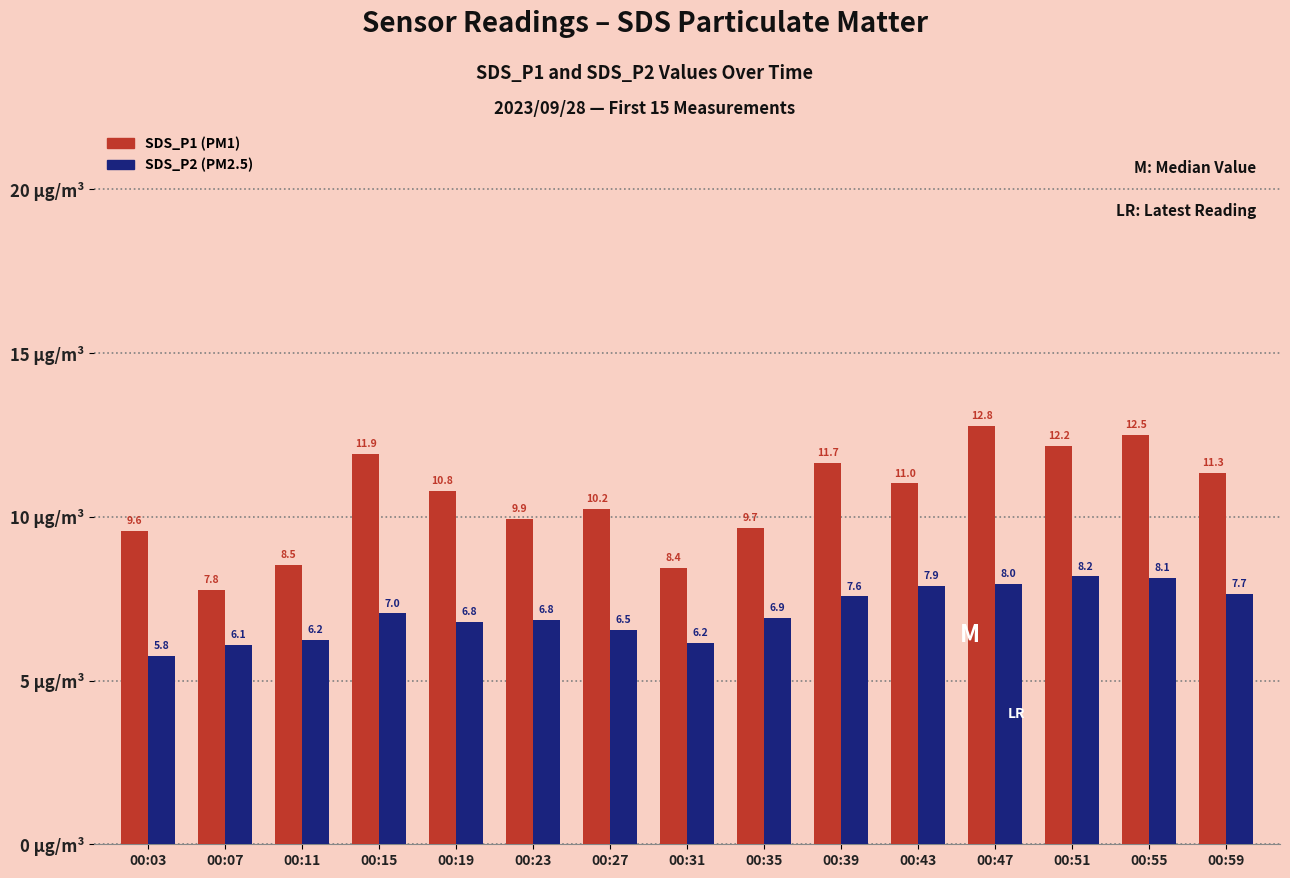

At which category does the chart reach its minimum across all series?

00:03